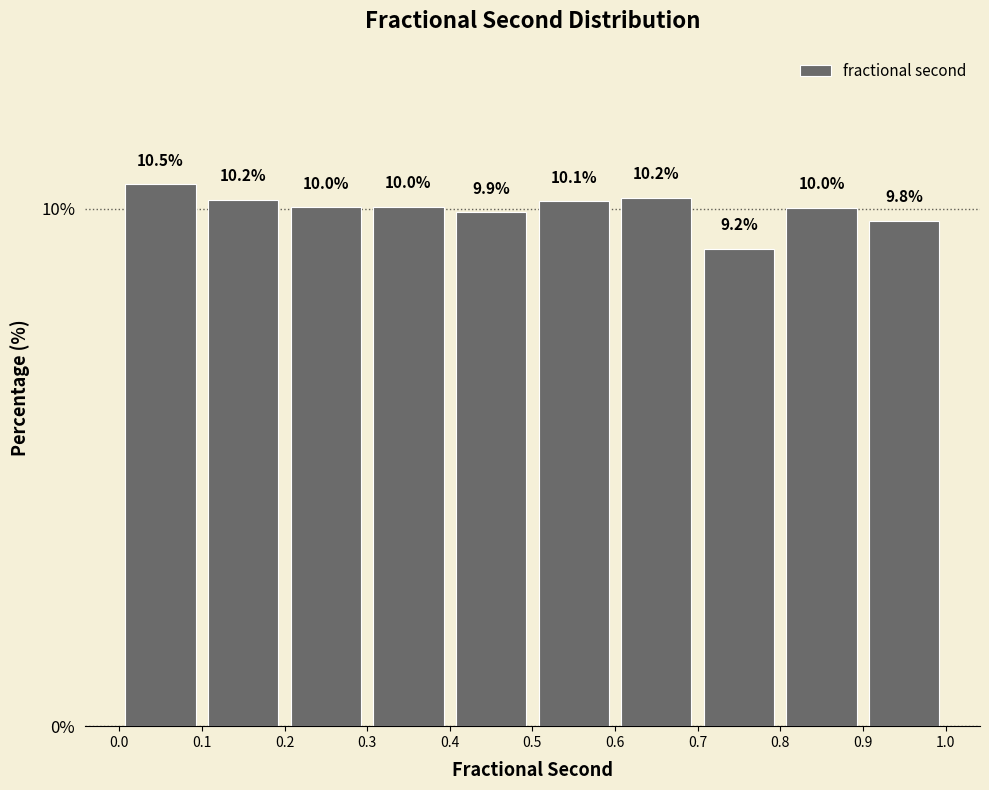

What is the height of the bar covering 0.4 to 0.5 on the x-axis?

9.9